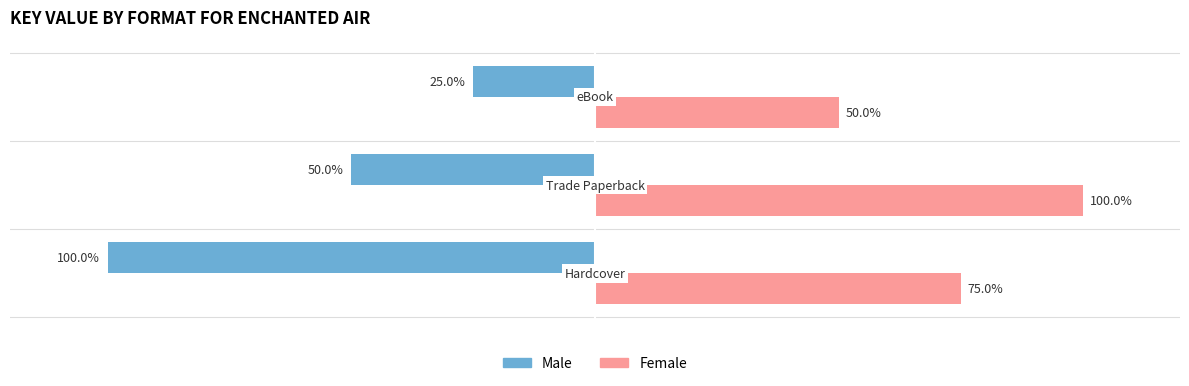

Which series has the largest total across all categories?

Female